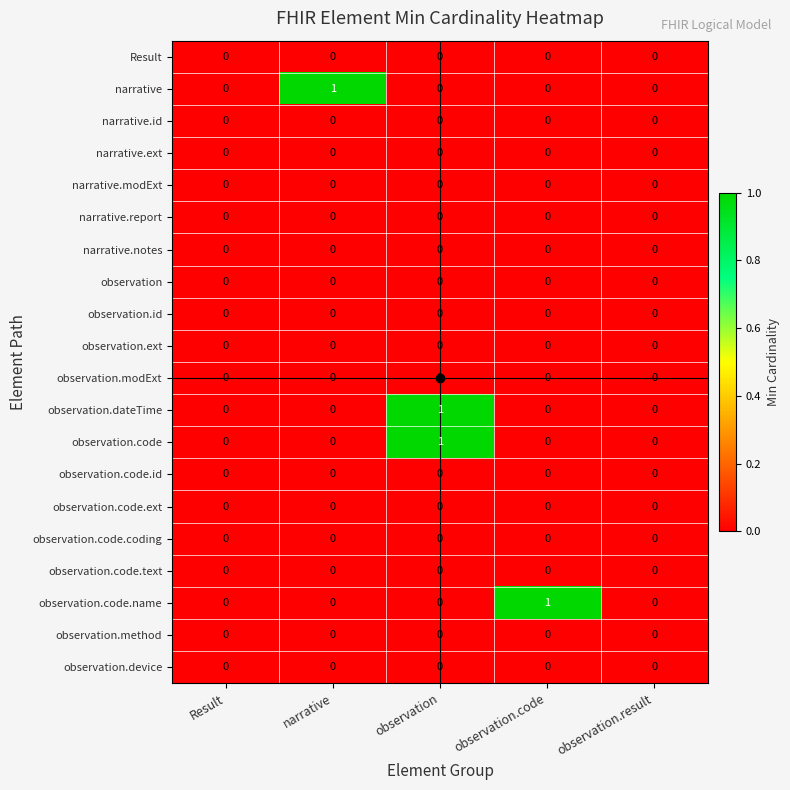

The value of narrative.id at observation.result is 0. True or false?

True